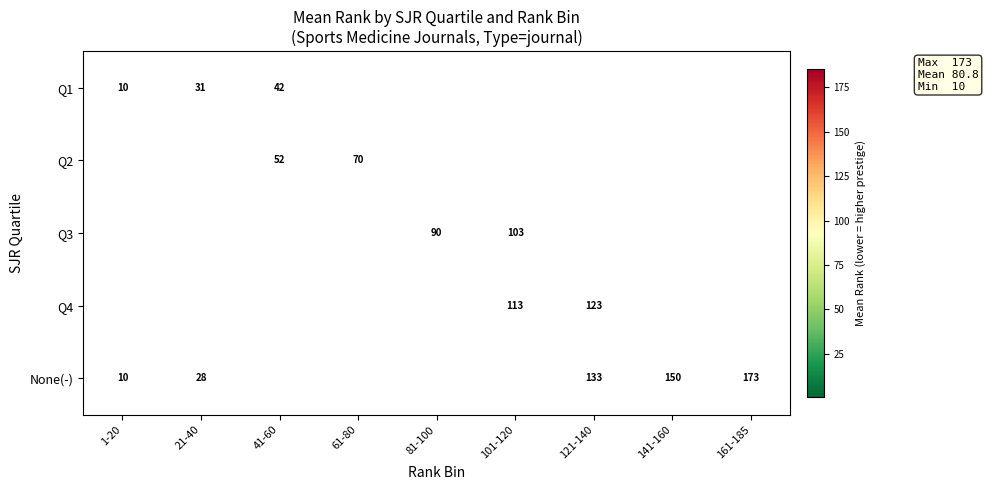

The value of Q2 at 61-80 is 109.6. True or false?

False